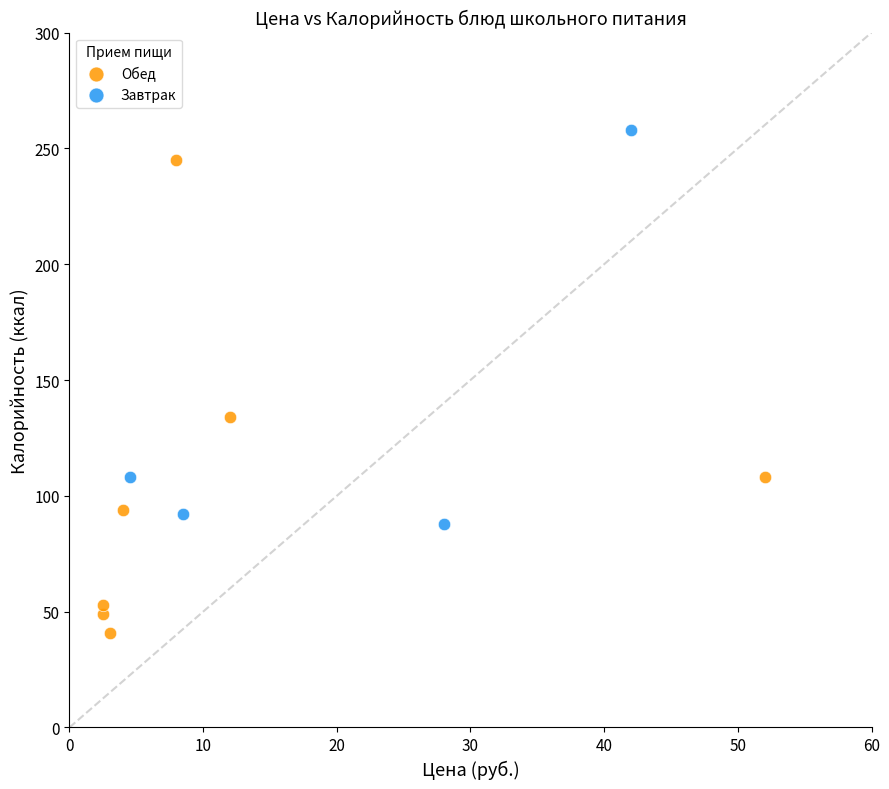

Which series reaches the minimum Y coordinate?

Обед